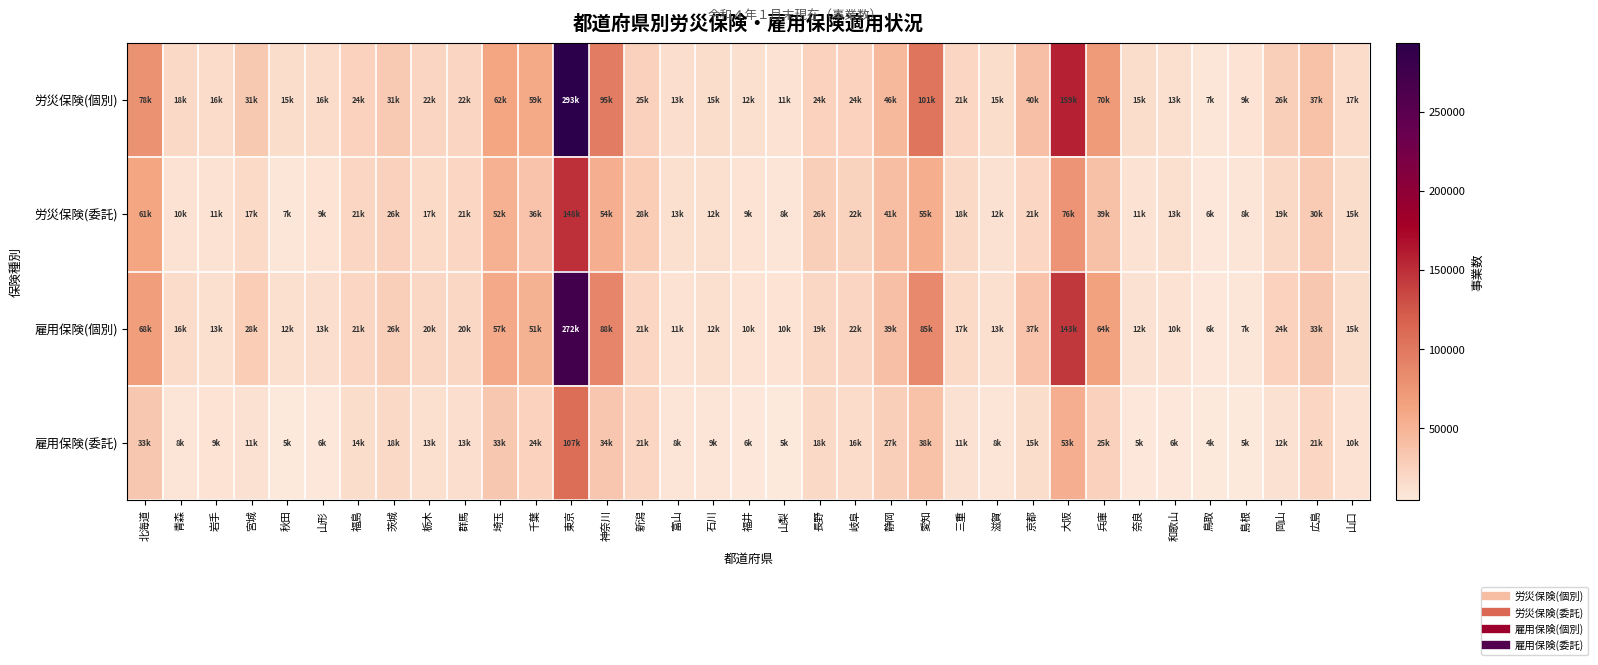

Rank the series by their average value, from highest to lowest.

労災保険(個別), 雇用保険(個別), 労災保険(委託), 雇用保険(委託)